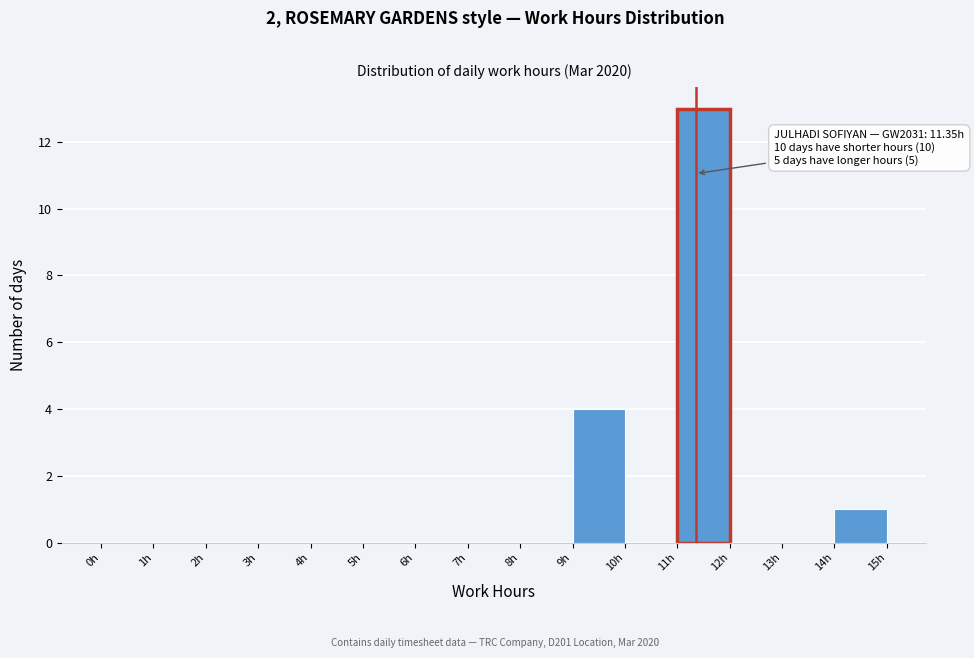

Over which range of the x-axis is the bar tallest?

11 to 12